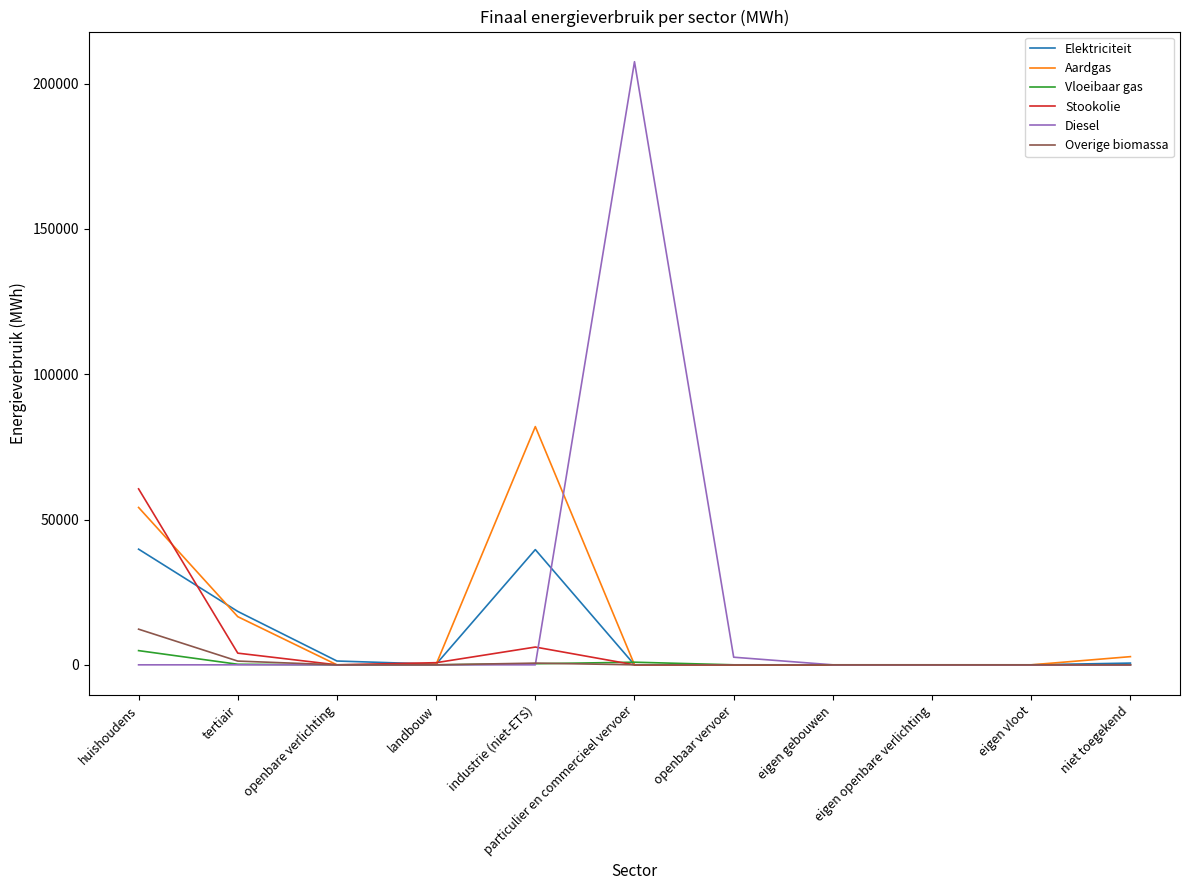

At which category is the sum across all series the highest?

particulier en commercieel vervoer